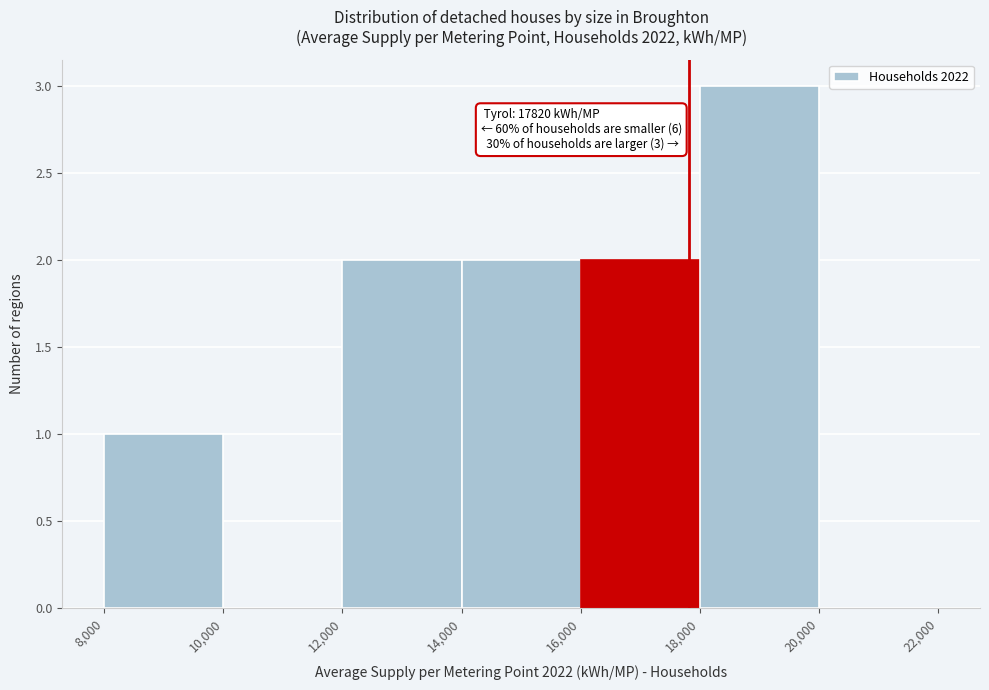

Which range on the x-axis has the tallest bar?

18,000 to 20,000